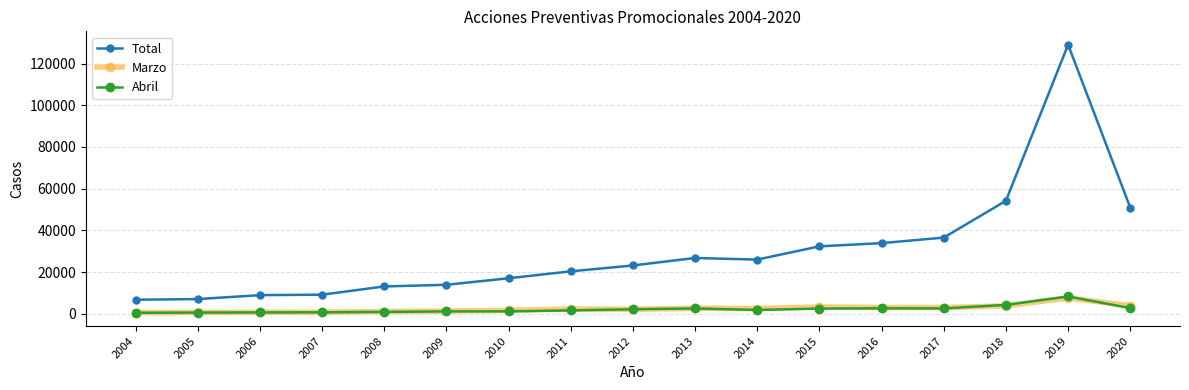

Read the Total value at 2009, to the nearest 100.

13900